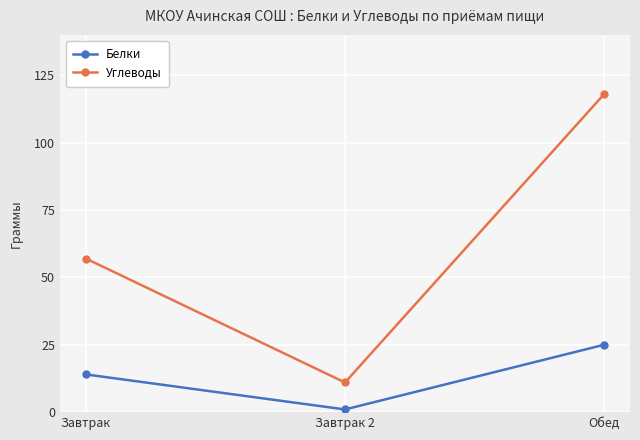

What is the difference between the Углеводы values at Обед and Завтрак?

61